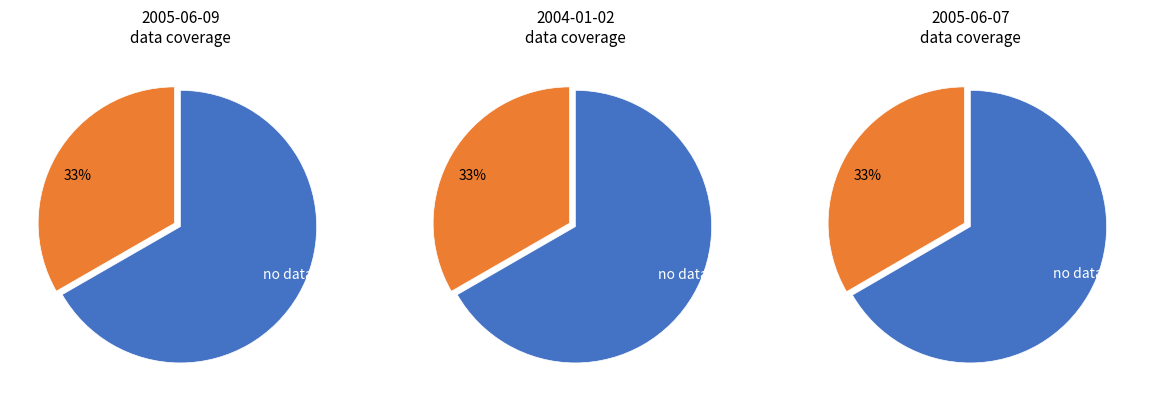

Is the sum of 2005-06-07 and 2005-06-09 greater than half?

Yes